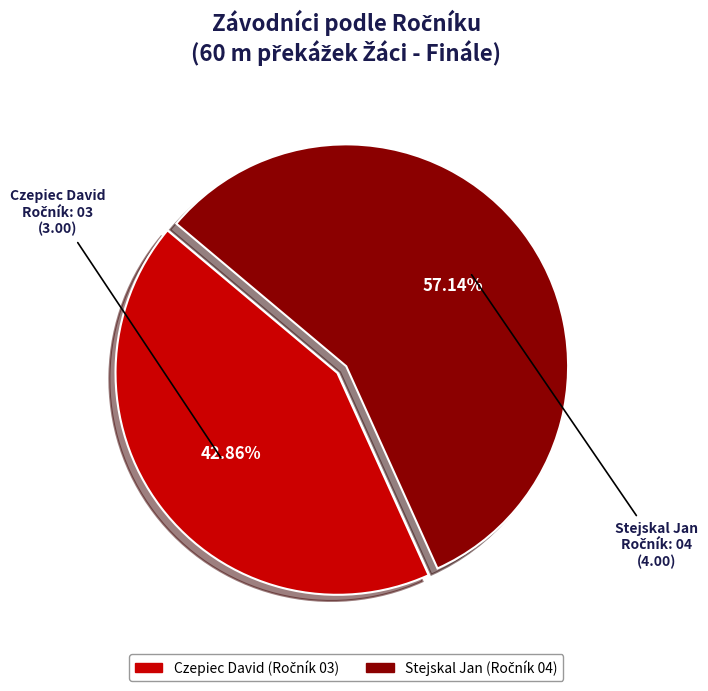

Which slice represents more than half of the pie?

Stejskal Jan